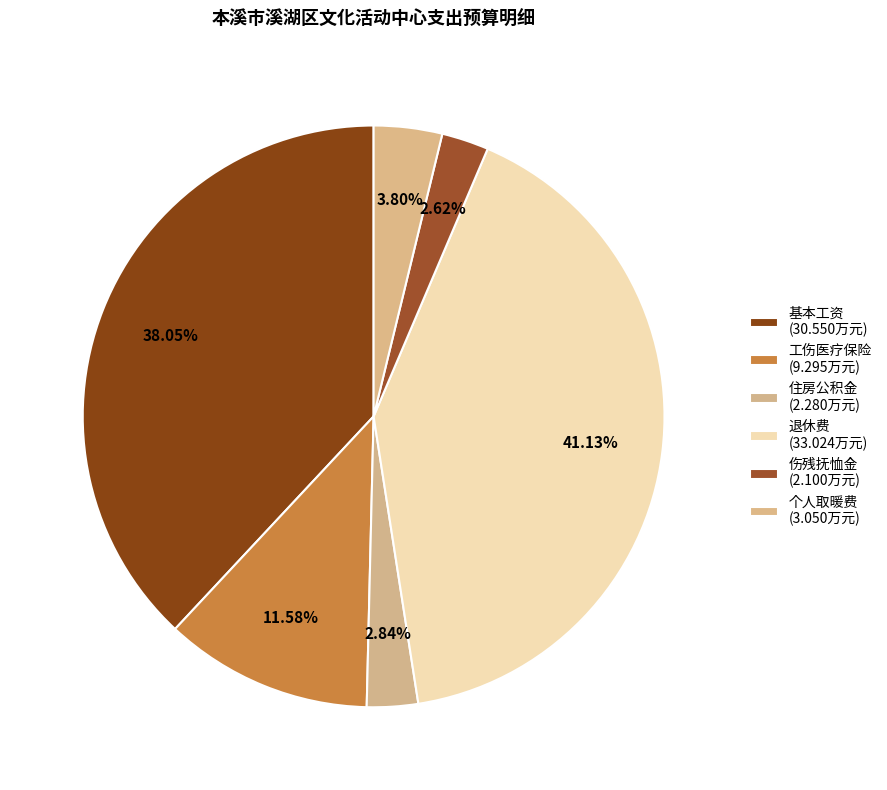

Between 伤残抚恤金 and 工伤医疗保险, which is larger?

工伤医疗保险